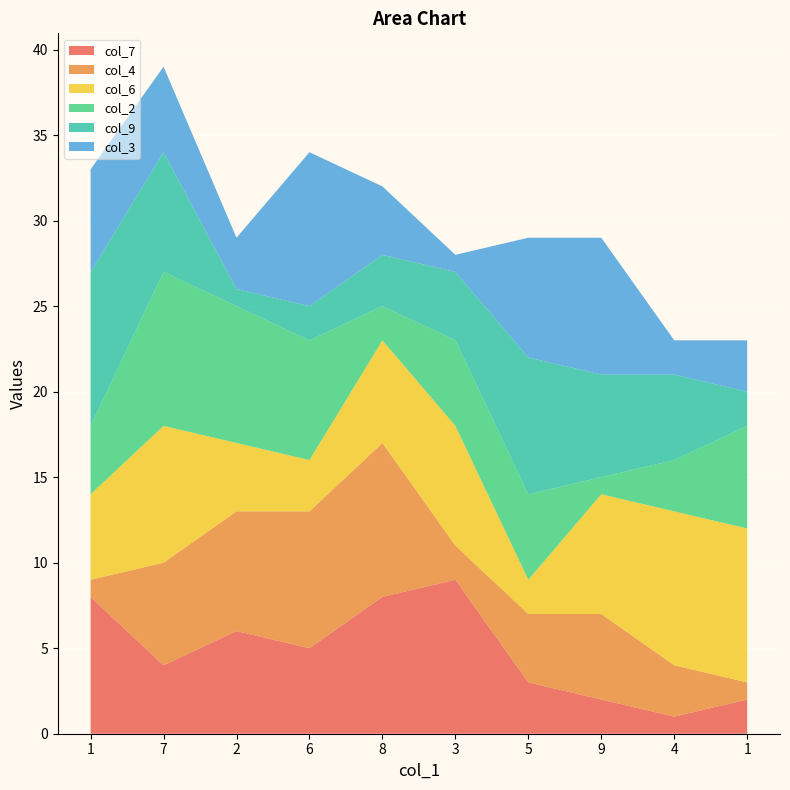

Reading left to right, transcribe all the data shown in this chart.

col_7: 1=8	7=4	2=6	6=5	8=8	3=9	5=3	9=2	4=1	1=2
col_4: 1=1	7=6	2=7	6=8	8=9	3=2	5=4	9=5	4=3	1=1
col_6: 1=5	7=8	2=4	6=3	8=6	3=7	5=2	9=7	4=9	1=9
col_2: 1=4	7=9	2=8	6=7	8=2	3=5	5=5	9=1	4=3	1=6
col_9: 1=9	7=7	2=1	6=2	8=3	3=4	5=8	9=6	4=5	1=2
col_3: 1=6	7=5	2=3	6=9	8=4	3=1	5=7	9=8	4=2	1=3